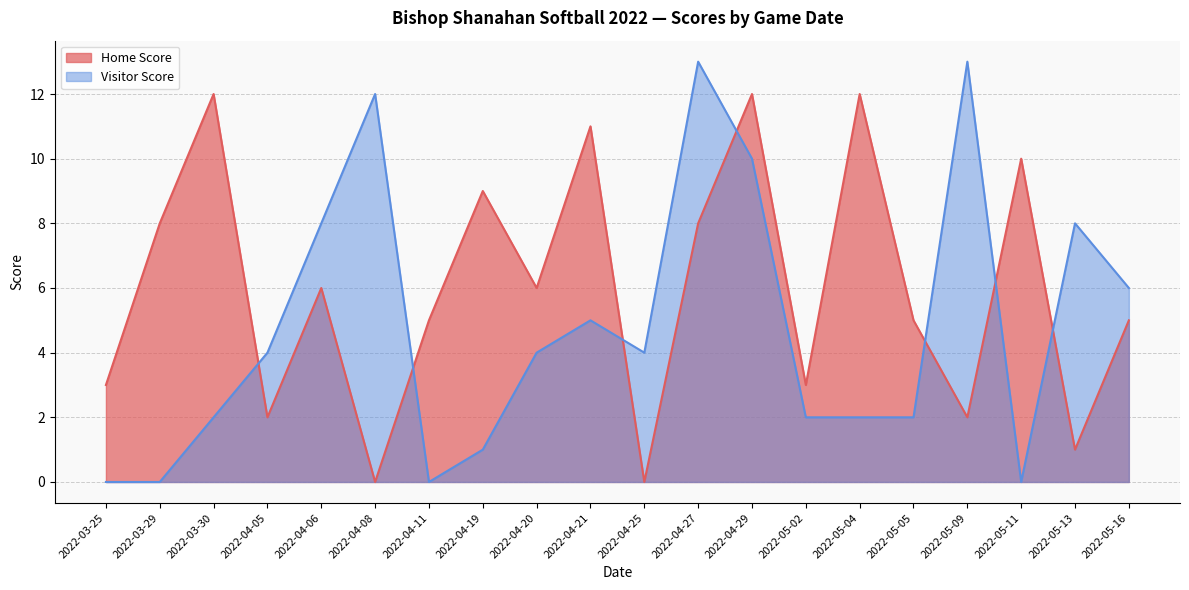

Does the chart have visible grid lines?

Yes